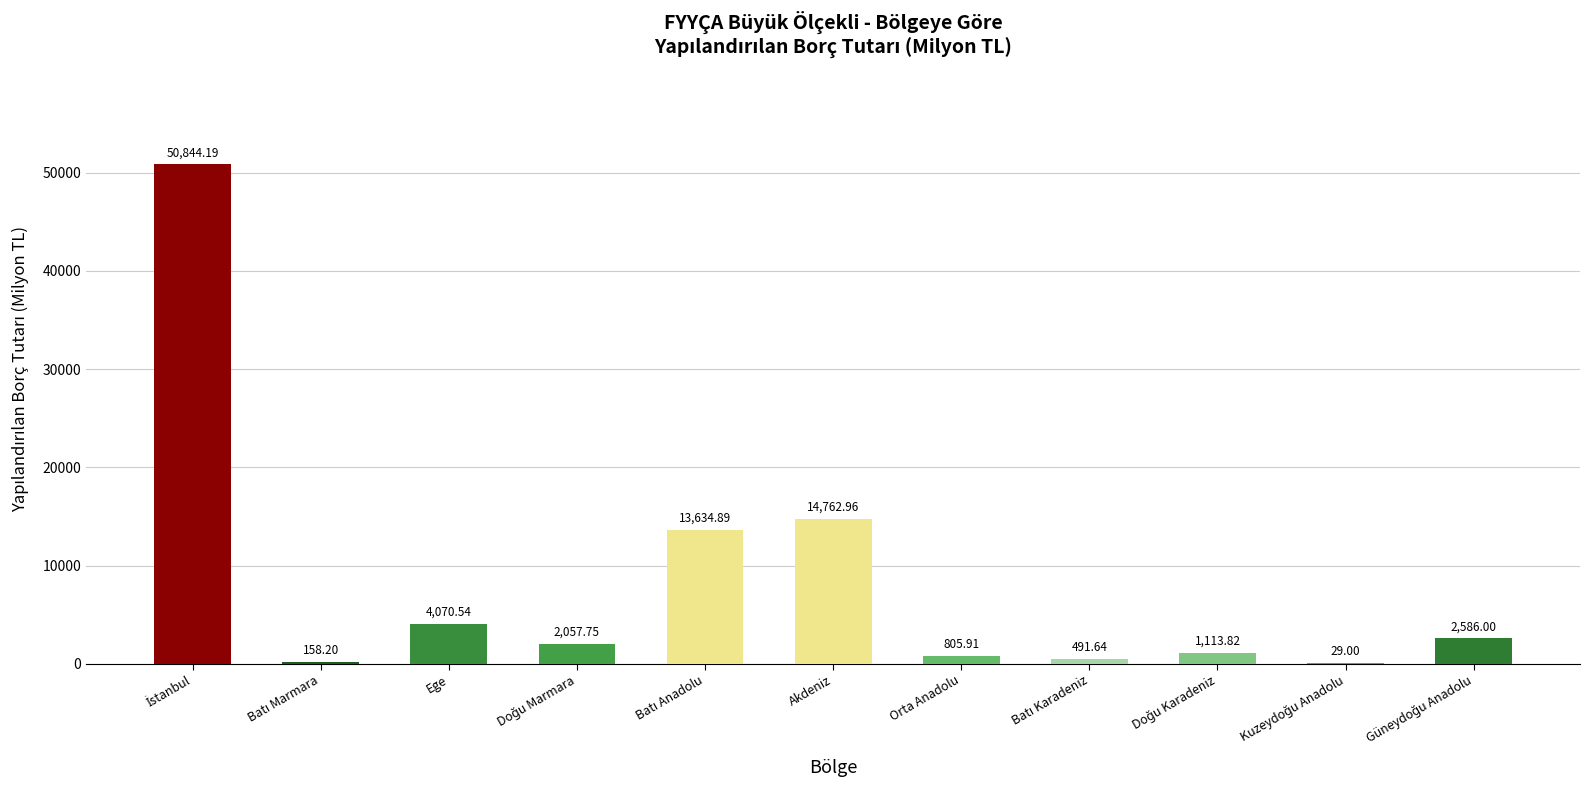

The value at Akdeniz is 14763.0. True or false?

True